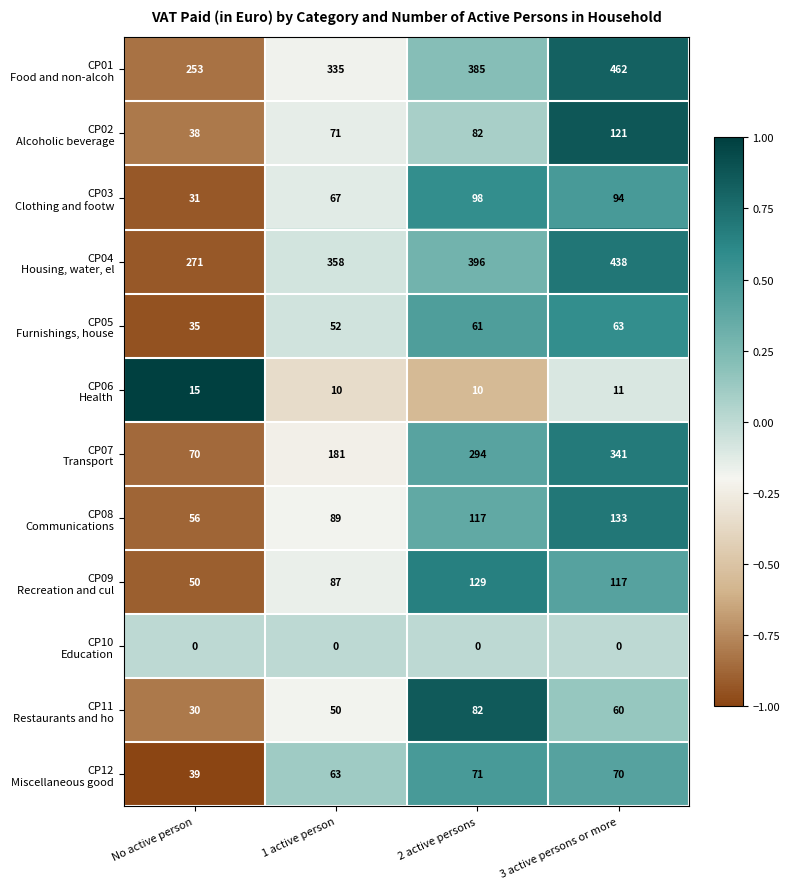

At which category is the sum across all series the highest?

3 active persons or more